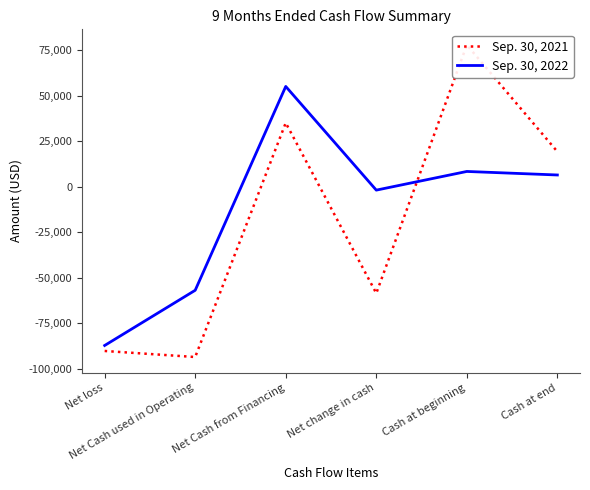

Which series ends up on top after the final intersection of Sep. 30, 2022 and Sep. 30, 2021?

Sep. 30, 2021